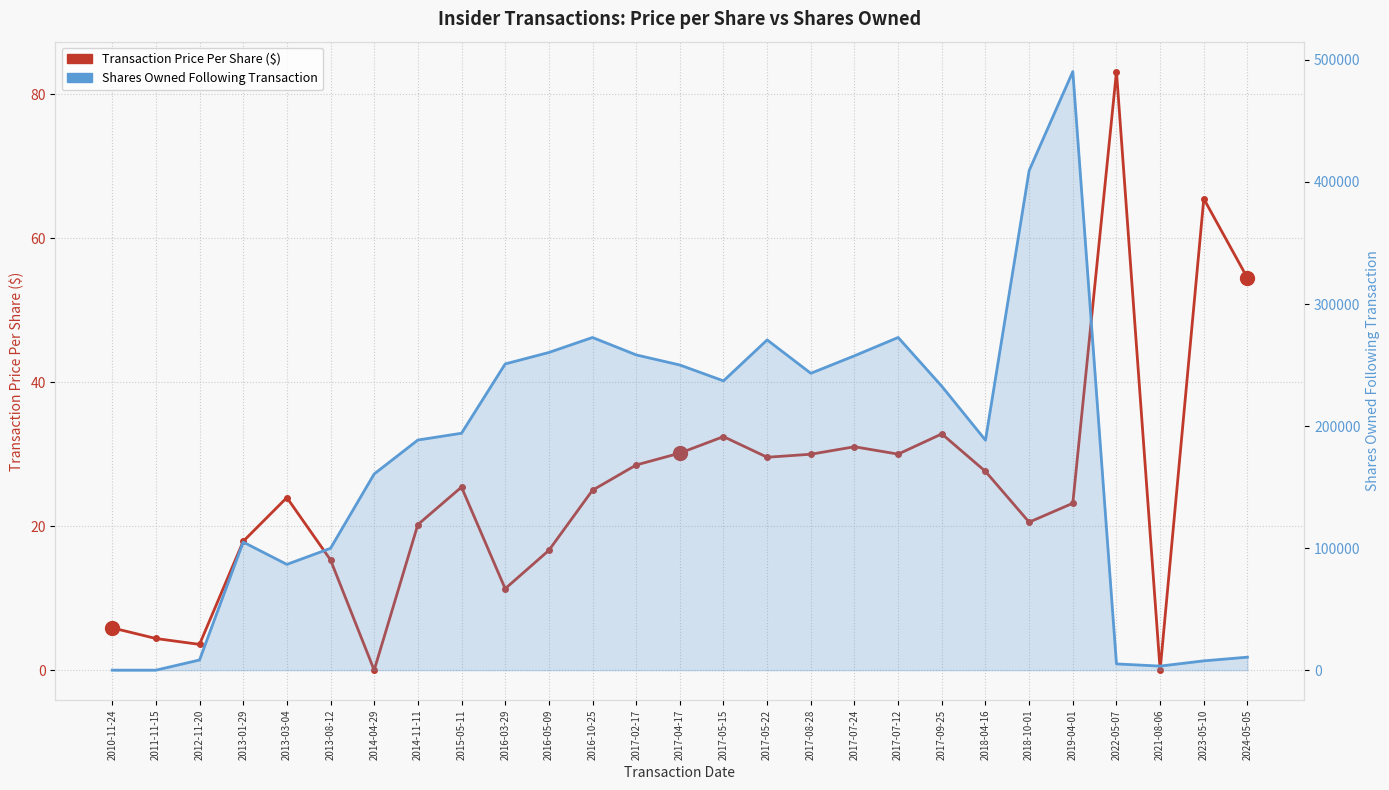

Where is the first local minimum for Transaction Price Per Share?

2012-11-20